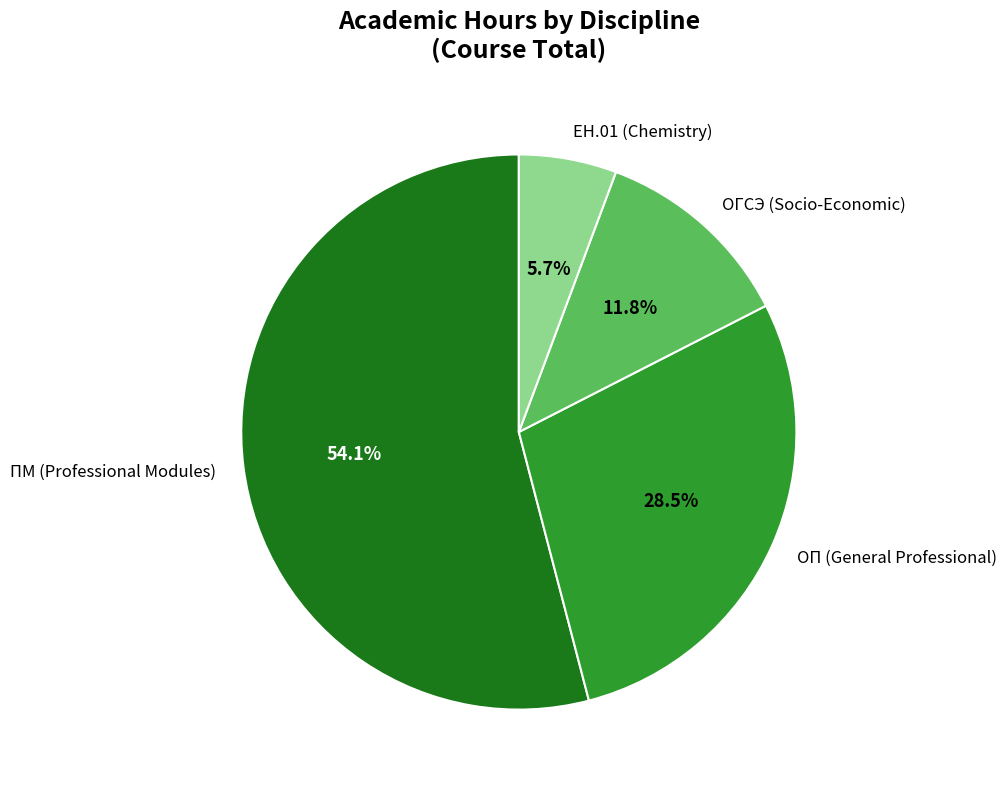

Count the number of slices in the pie.

4